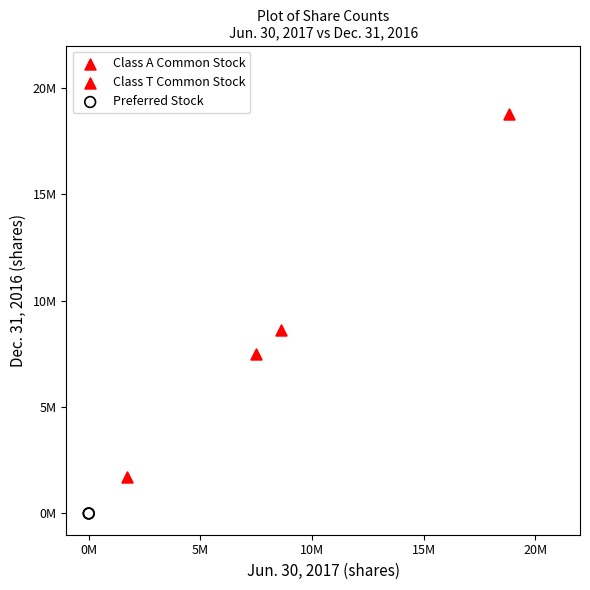

What are all the series names shown in the legend?

Class A Common Stock, Class T Common Stock, Preferred Stock